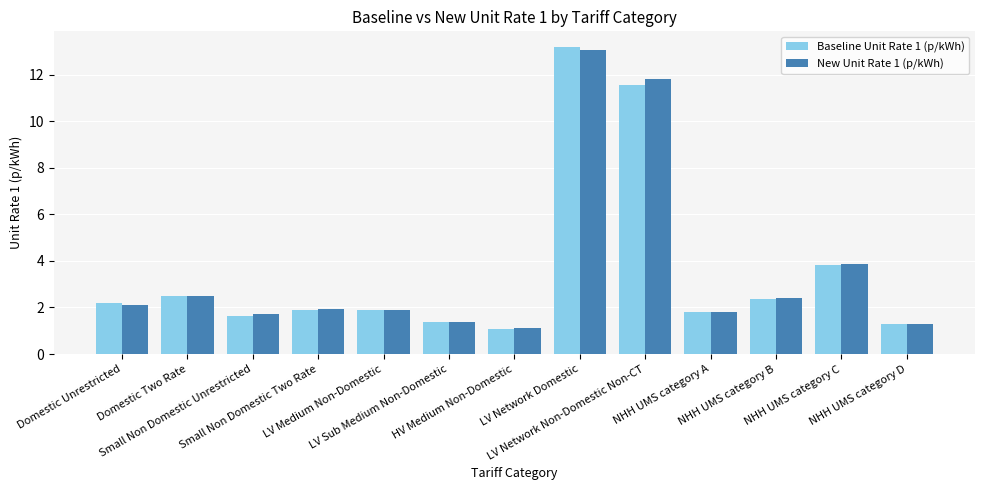

At how many categories does at least one series exceed 3?

3